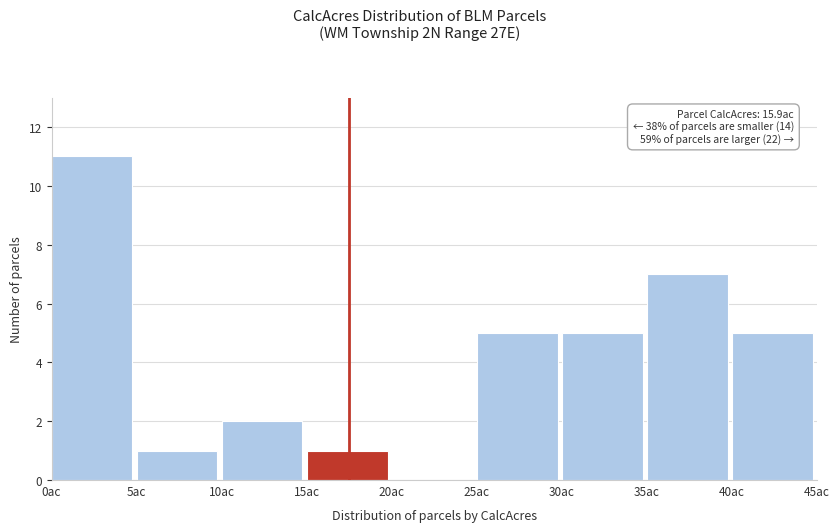

Which range on the x-axis has the tallest bar?

0 to 5